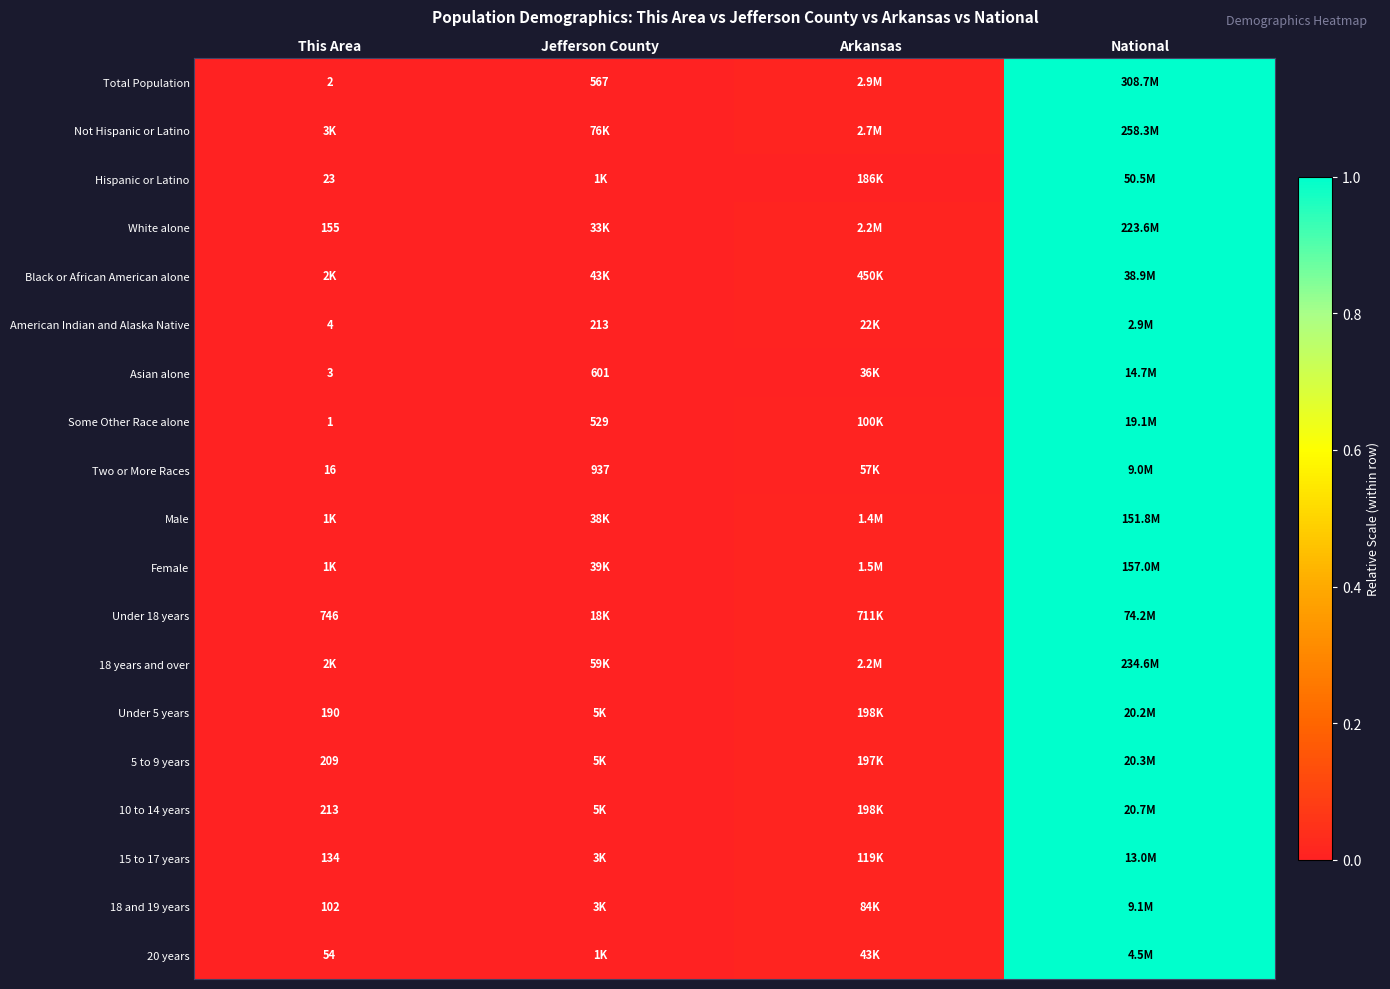

Rank the categories by Female value from lowest to highest.

This Area, Jefferson County, Arkansas, National